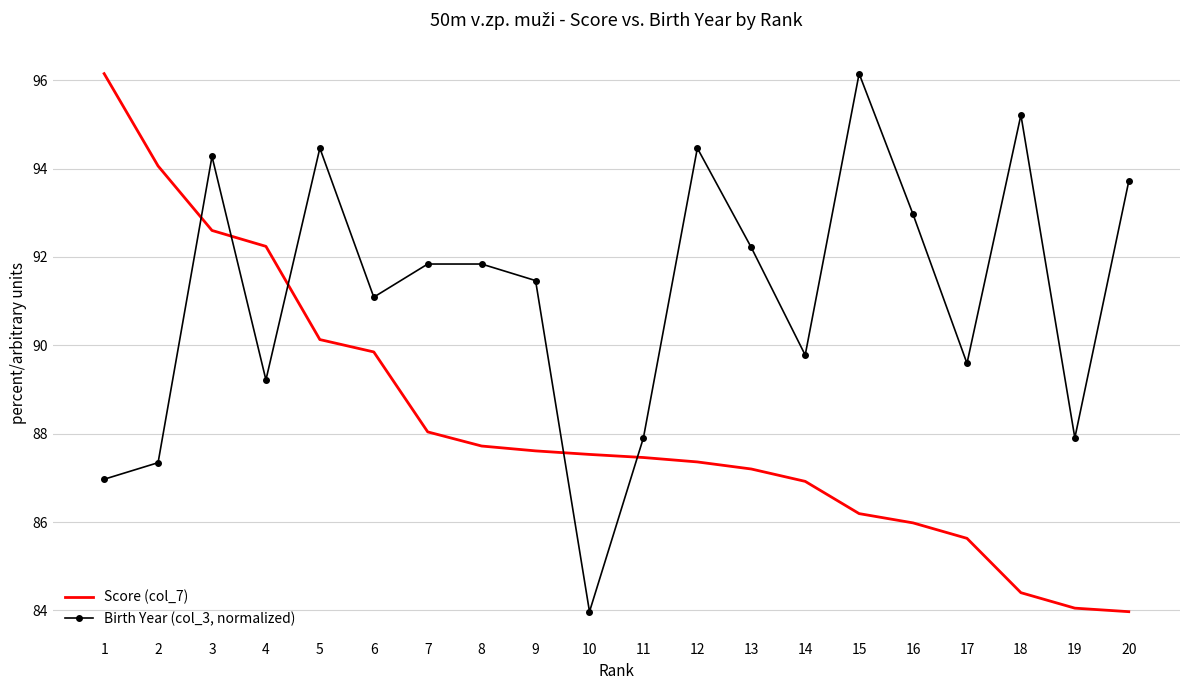

At how many categories does at least one series exceed 86?

20